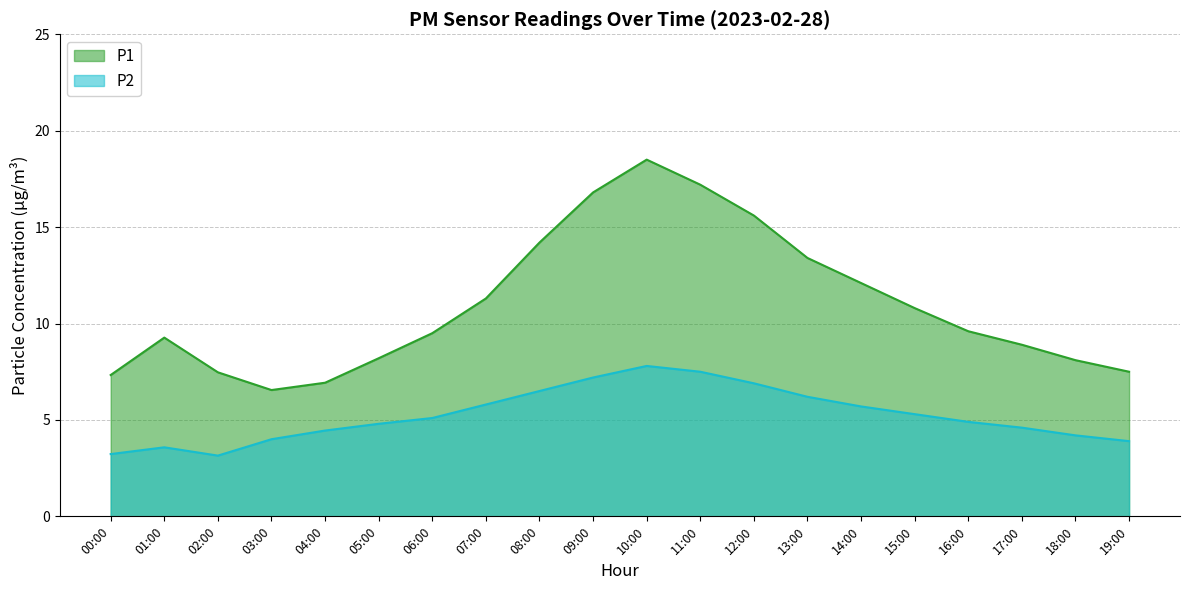

Reading right to left, transcribe all the data shown in this chart.

P1: 7.5	8.1	8.9	9.6	10.8	12.1	13.4	15.6	17.2	18.5	16.8	14.2	11.3	9.5	8.2	6.9	6.5	7.5	9.3	7.3
P2: 3.9	4.2	4.6	4.9	5.3	5.7	6.2	6.9	7.5	7.8	7.2	6.5	5.8	5.1	4.8	4.5	4.0	3.1	3.6	3.2